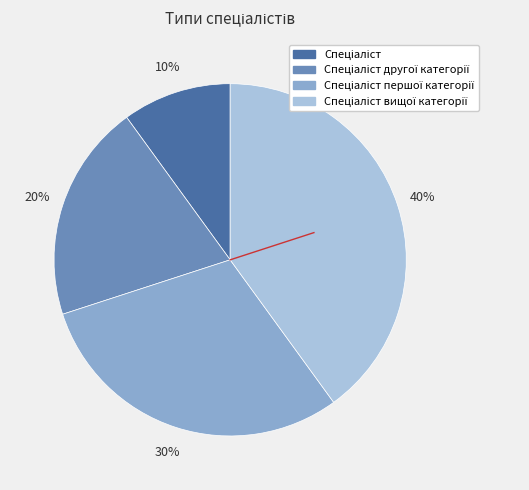

Is there a majority slice in this chart?

No